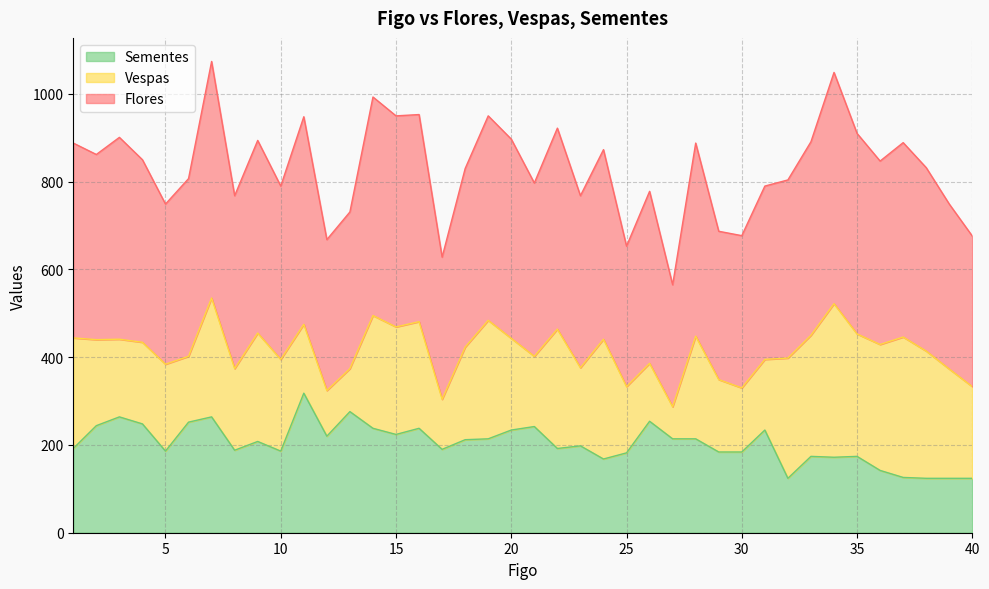

True or false: Flores and Sementes cross at least once.

False